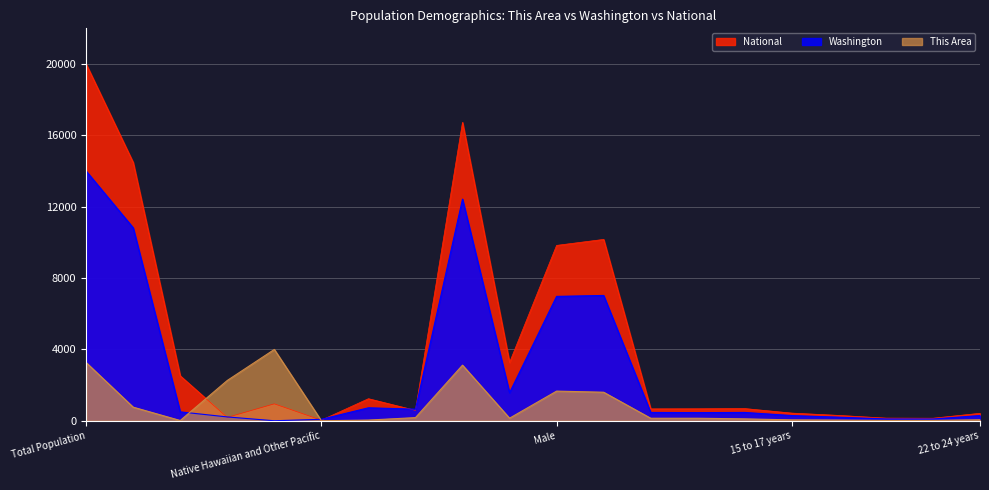

What is the label of the 2nd point from the right?

21 years